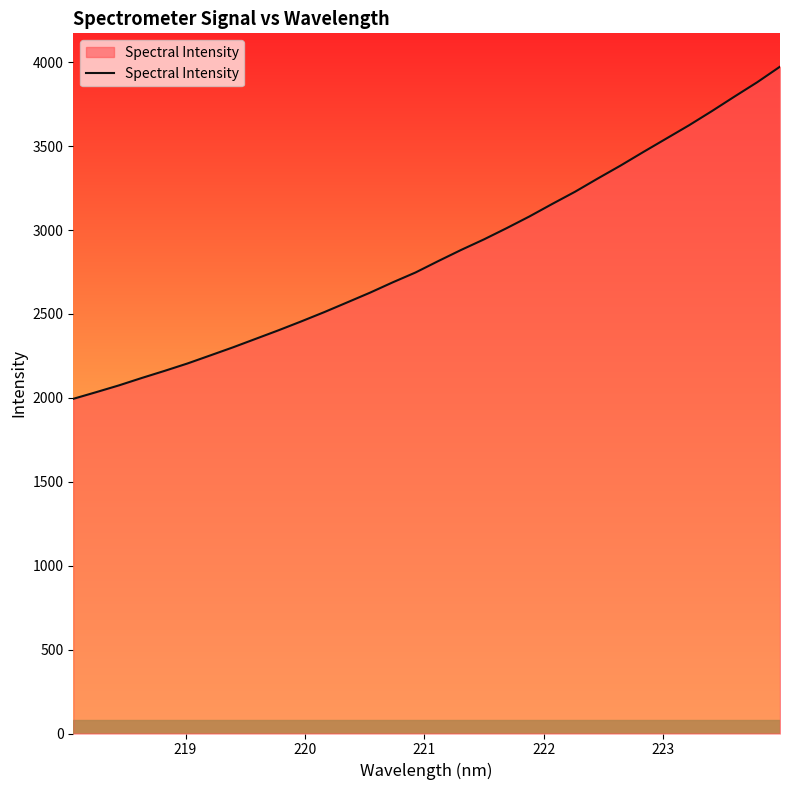

What is the difference between the maximum and minimum values?

1979.3